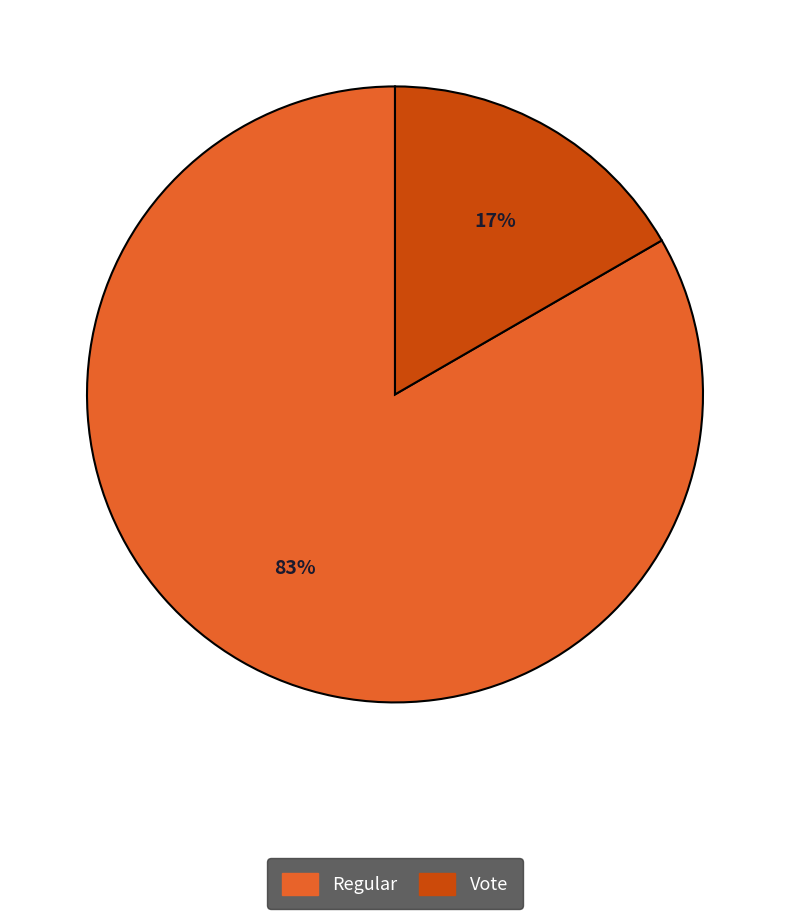

To the nearest percent, what is the average slice percentage?

50%